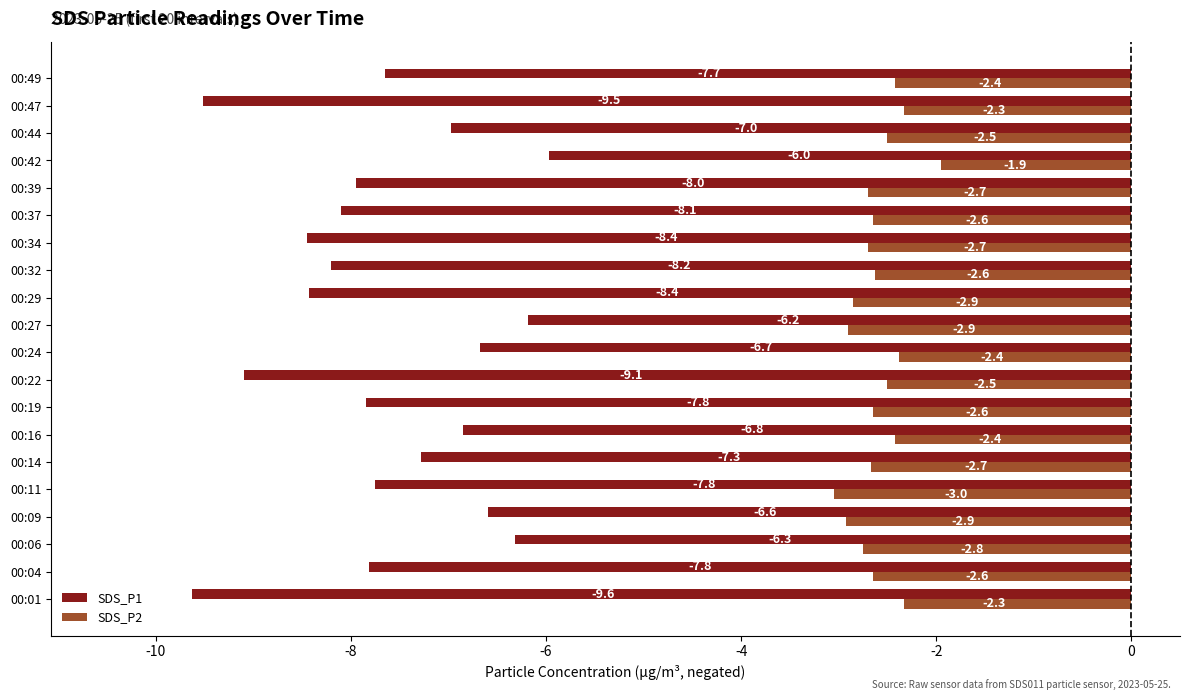

Is it true that SDS_P2 equals -1.1 at 00:04?

False